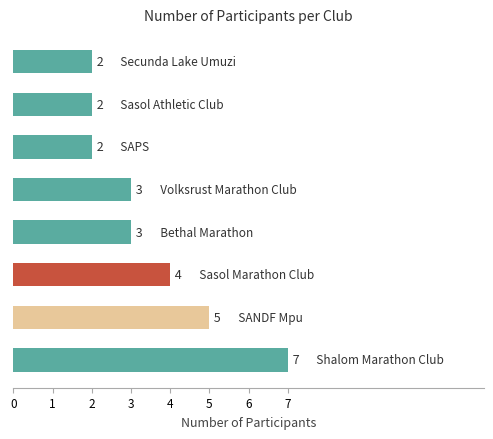

Count the values in the range 2 to 5.

7